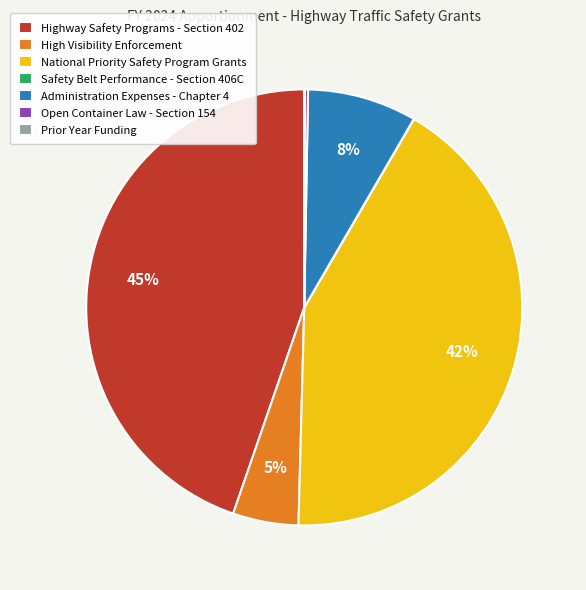

What percentage is the High Visibility Enforcement slice, to the nearest percent?

5%